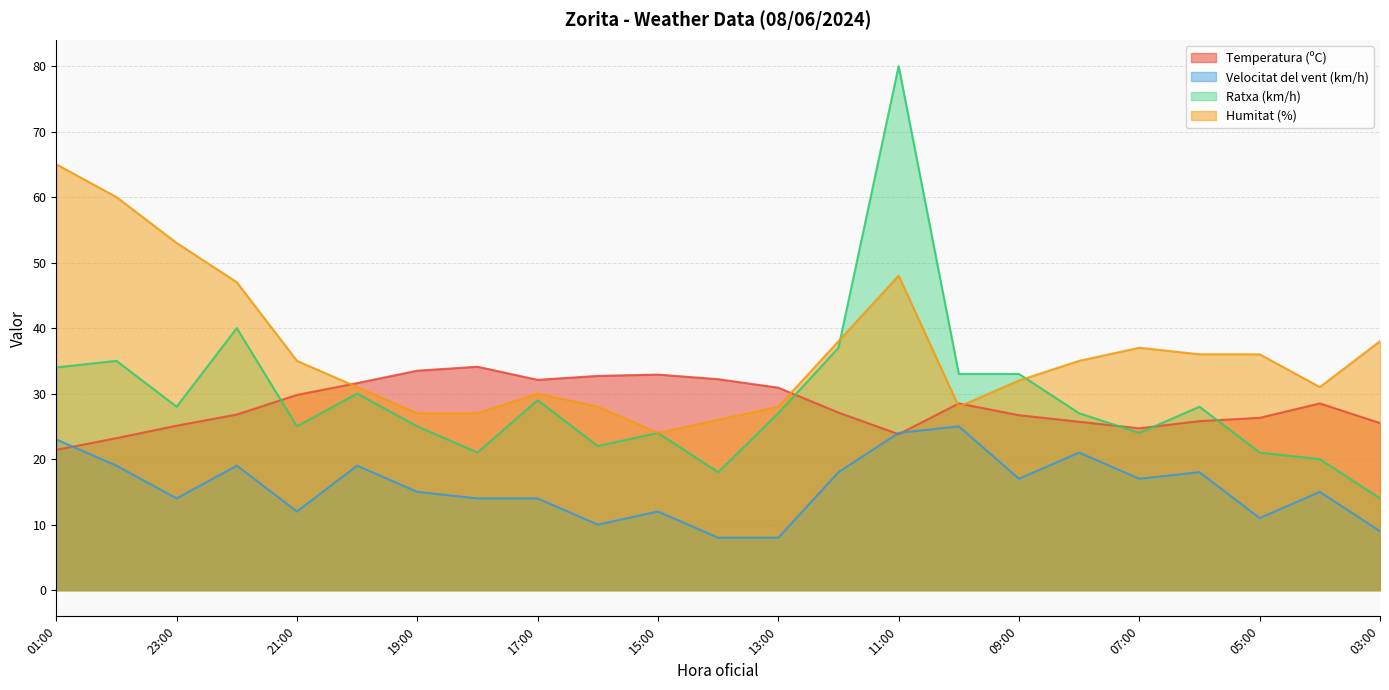

What is the label of the 2nd point from the left?

00:00